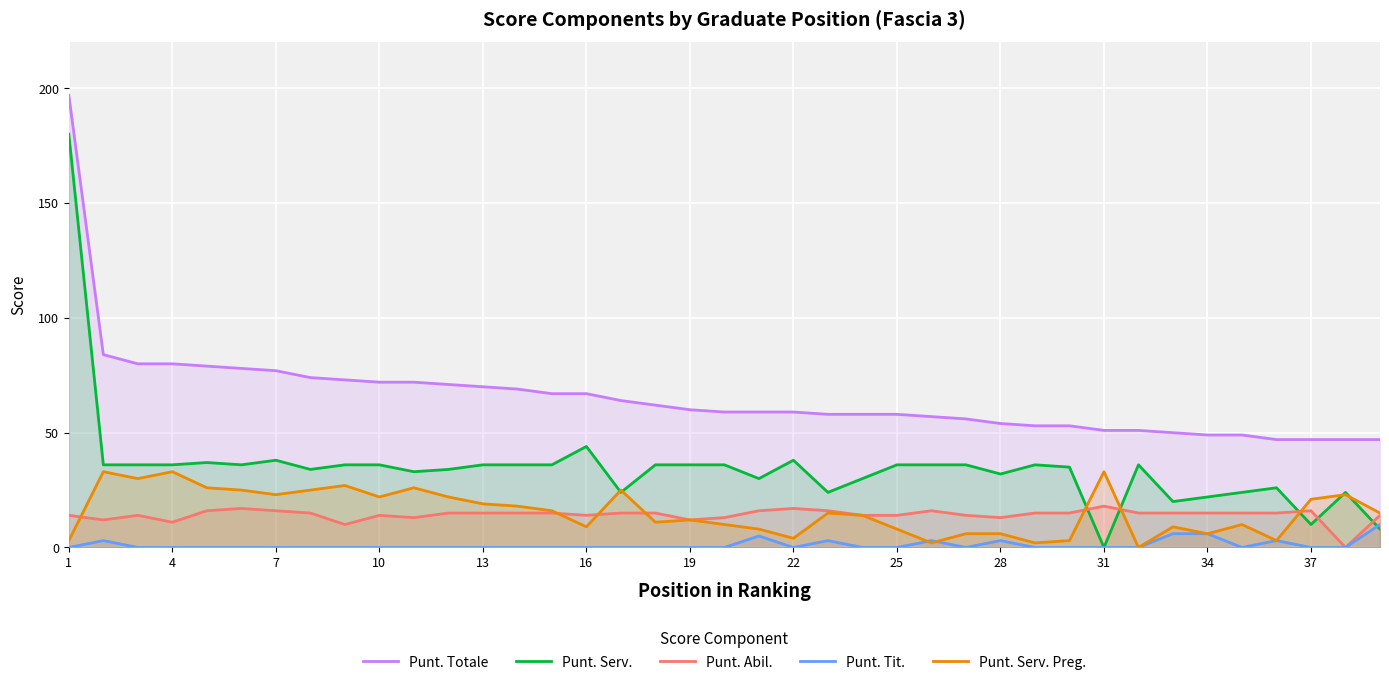

Read the Punt. Totale value at 34, to the nearest 10.

50